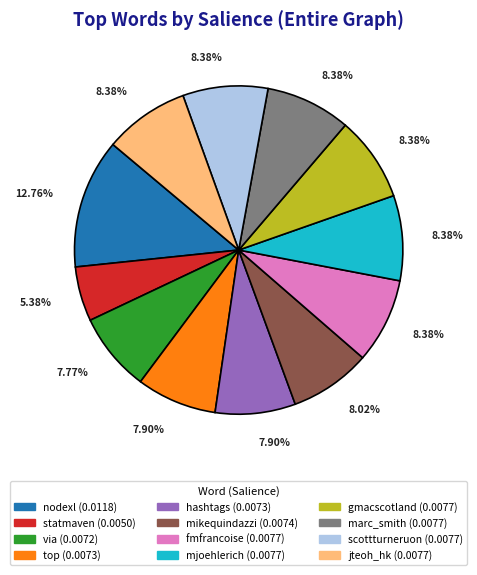

How many segments does this pie chart have?

12